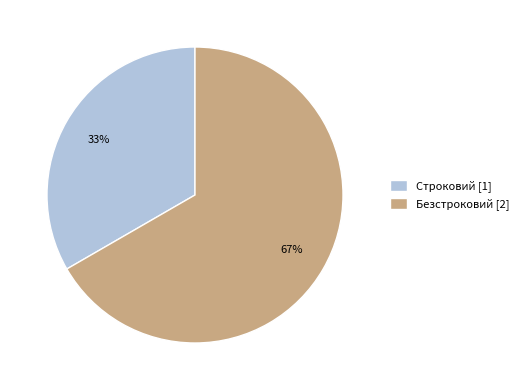

To the nearest percent, what portion does Строковий represent?

33%